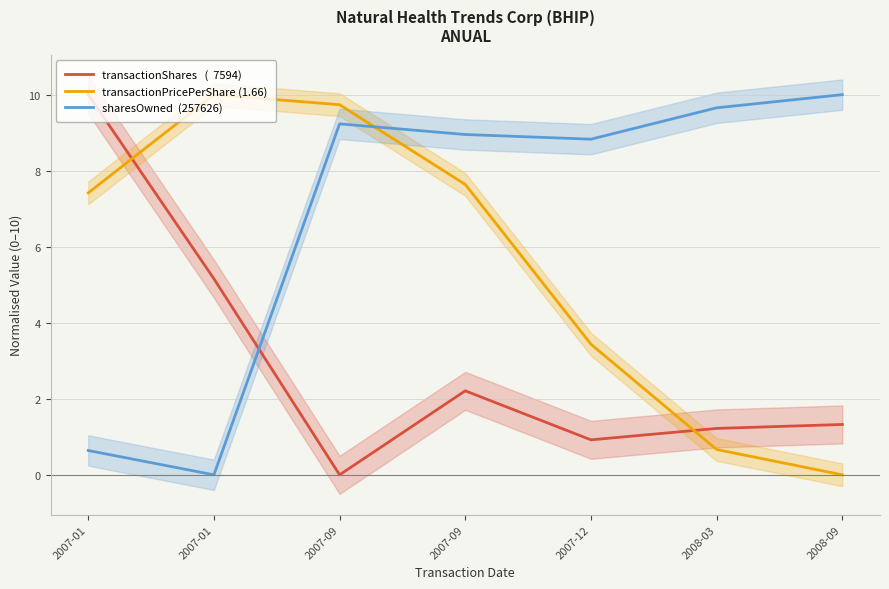

What is the average value of the sharesOwned  (257626) series?

6.8